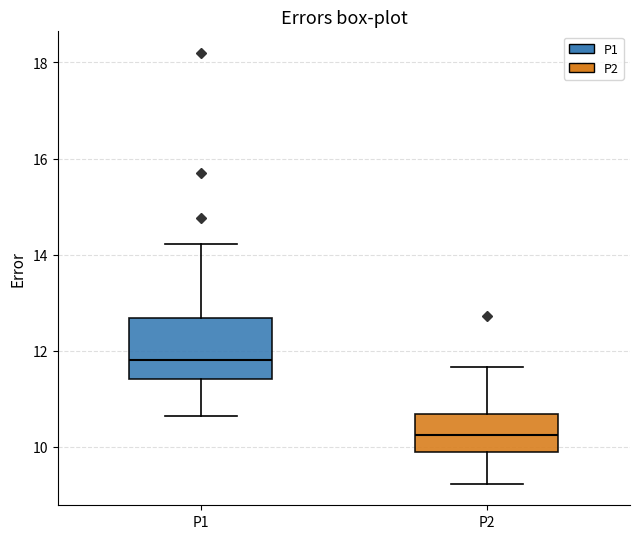

Which box has the lowest median line?

P2